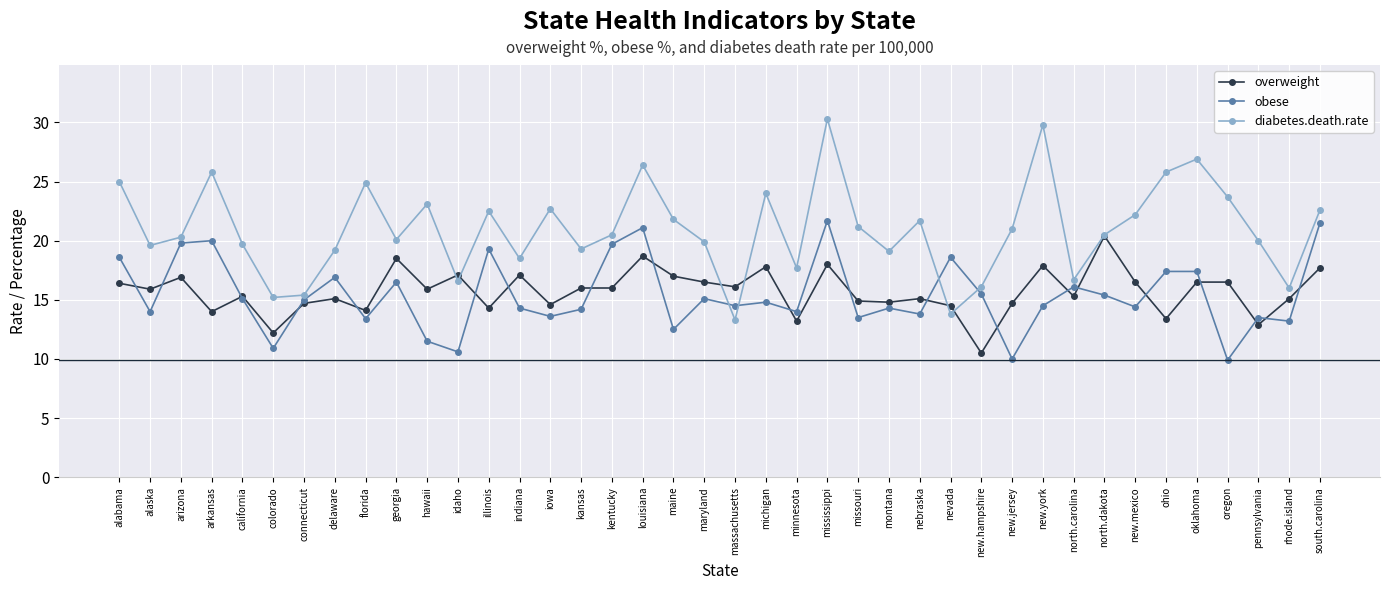

True or false: diabetes.death.rate and overweight cross at least once.

True